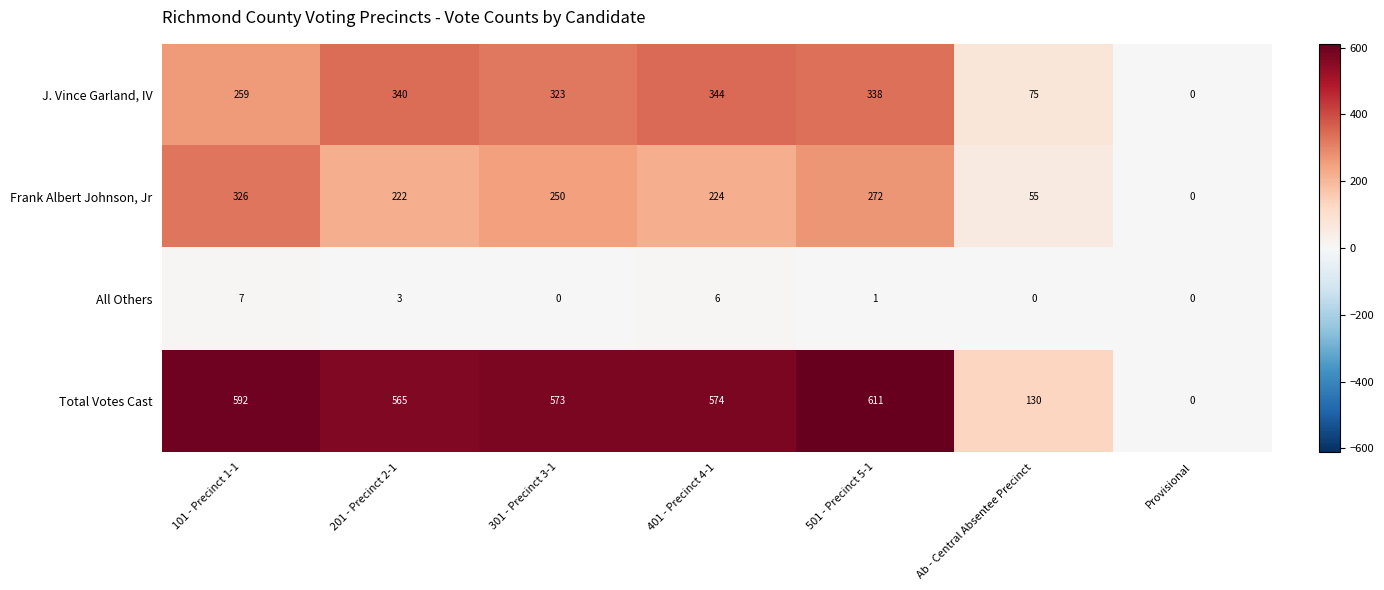

Which category has the highest value across all series?

501 - Precinct 5-1